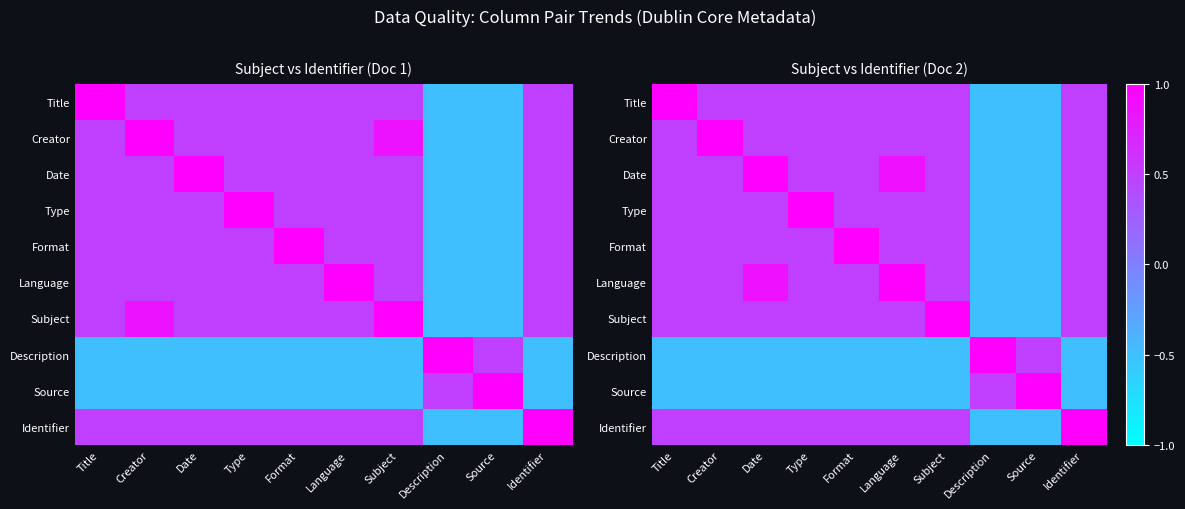

Count the number of categories in the chart.

10